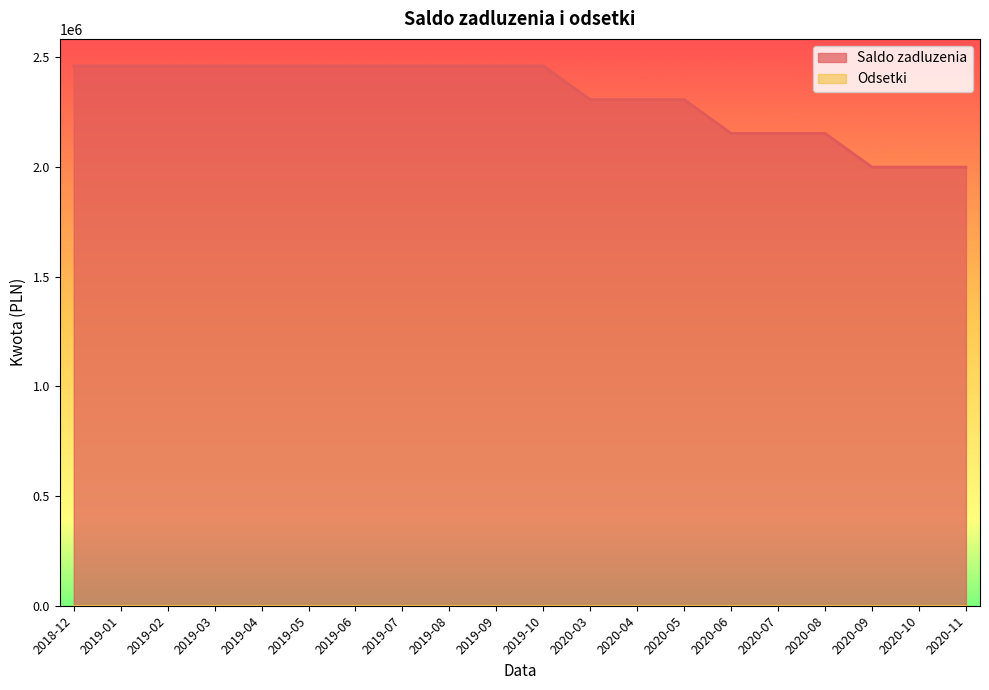

What is the smallest value displayed?

0